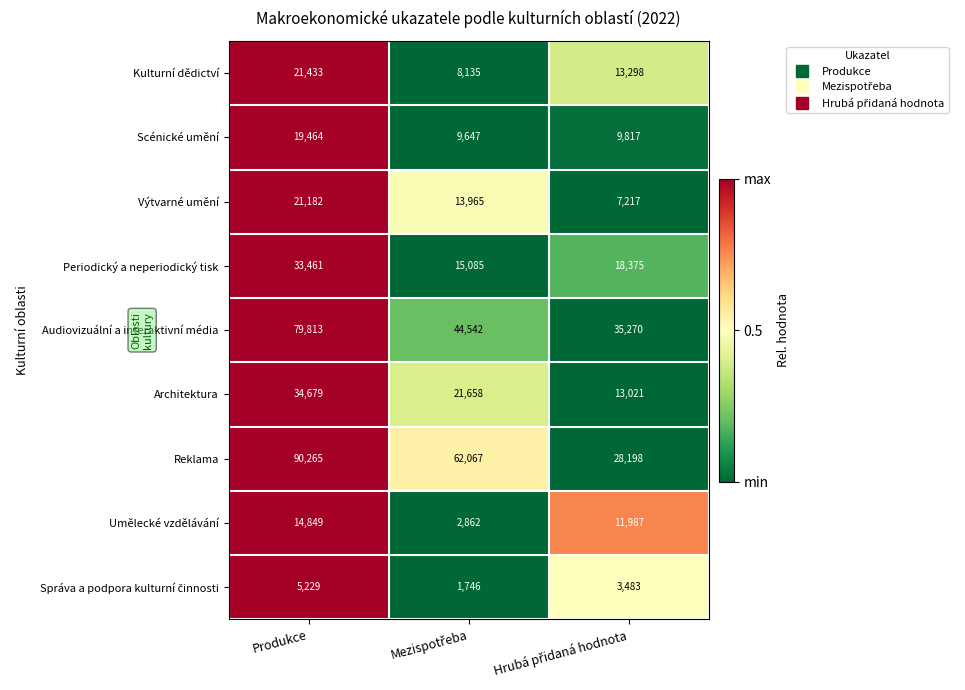

At which category is the sum across all series the highest?

Produkce